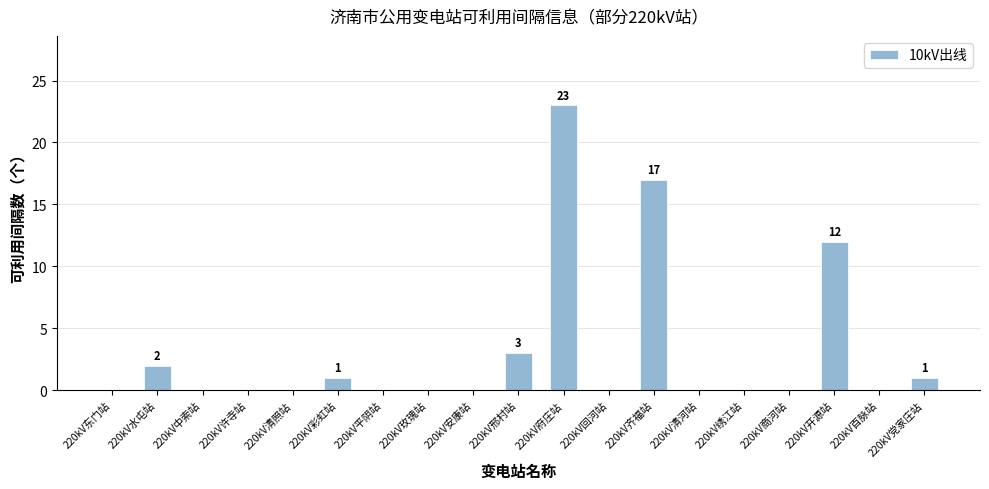

Reading right to left, extract all data points from this chart.

220kV党家庄站=1	220kV百脉站=0	220kV开源站=12	220kV商河站=0	220kV绣江站=0	220kV清河站=0	220kV齐福站=17	220kV回河站=0	220kV府庄站=23	220kV邢村站=3	220kV安康站=0	220kV玫瑰站=0	220kV平阴站=0	220kV彩虹站=1	220kV清照站=0	220kV许寺站=0	220kV中索站=0	220kV水屯站=2	220kV东门站=0